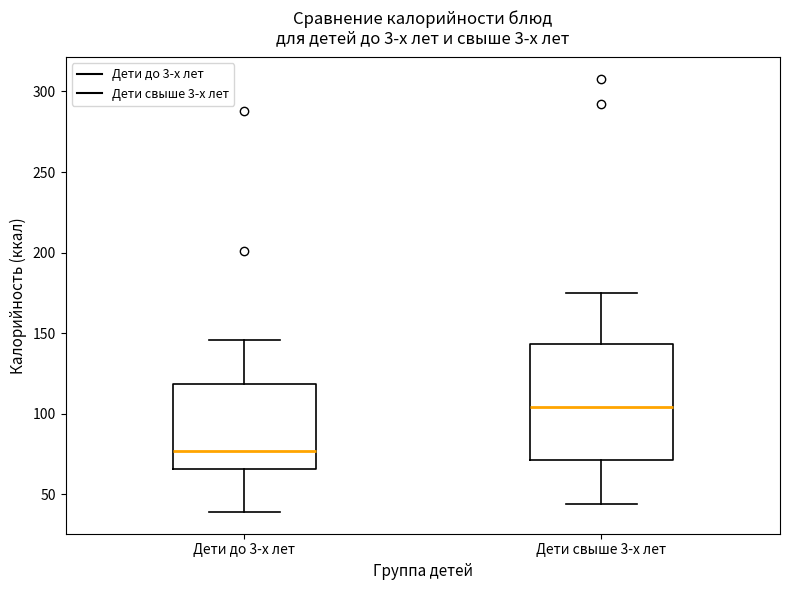

Reading left to right, transcribe this box plot: for each box, give where its median line is, the range the box spans, and where its two whiskers end, as read against the y-axis. The values are not printed on the chart, so give them approximately, as read against the axis.

Дети до 3-х лет: median 75, box 65 to 120, whiskers 40 to 145
Дети свыше 3-х лет: median 105, box 70 to 145, whiskers 45 to 175